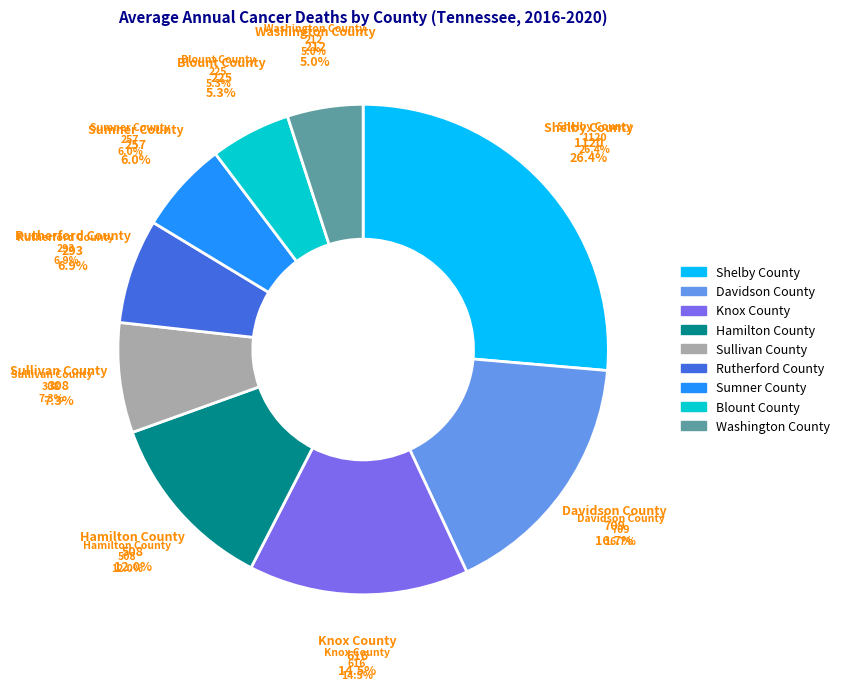

The Sumner County slice represents 6% of the pie. True or false?

True